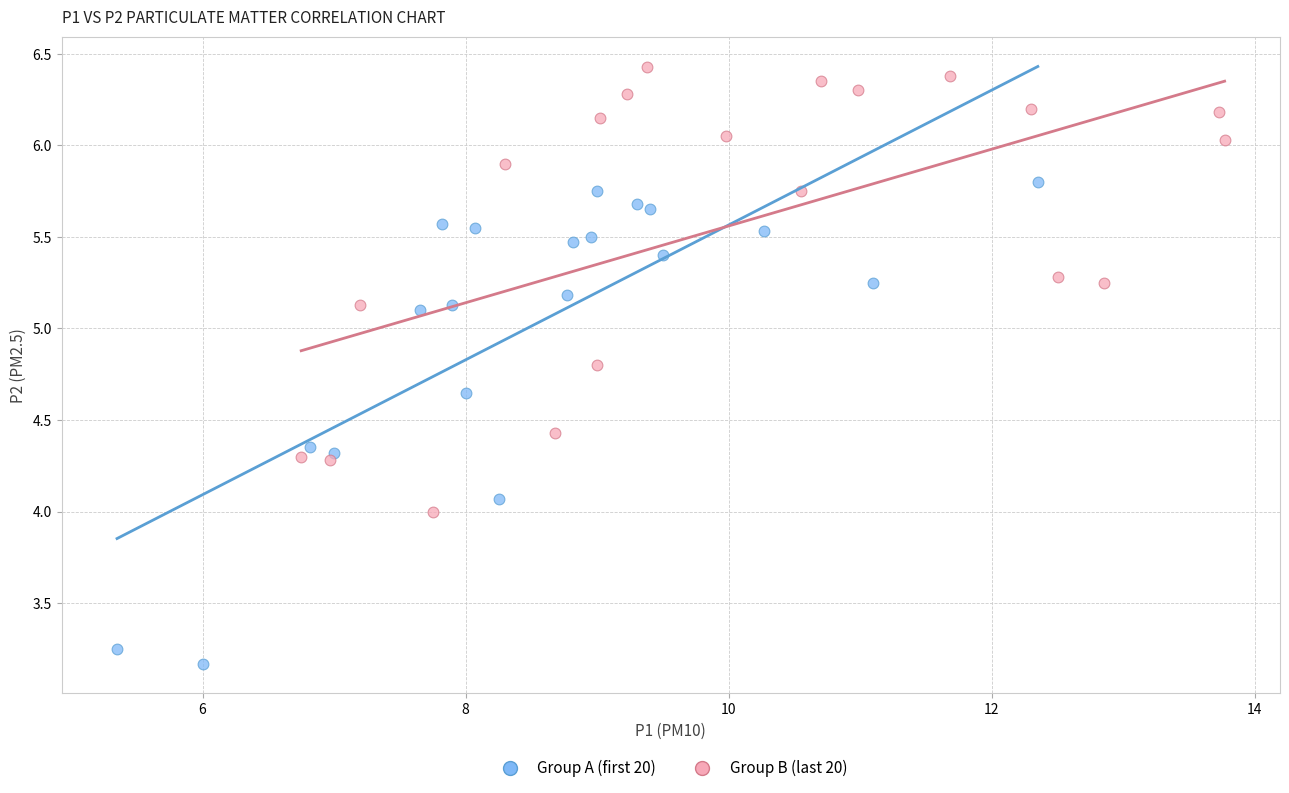

What are all the series names shown in the legend?

Group A (first 20), Group B (last 20)